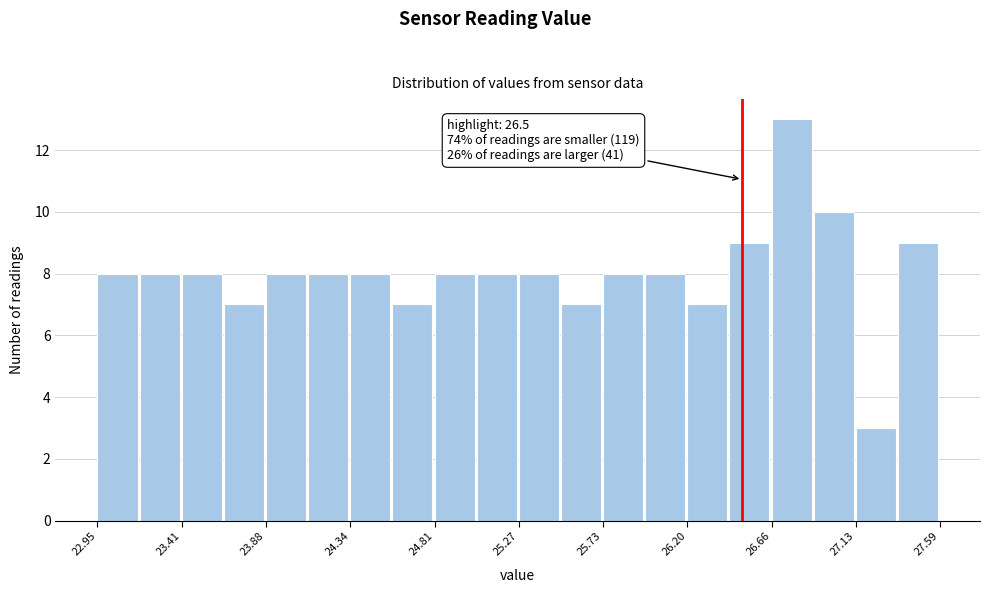

Which range on the x-axis has the tallest bar?

26.65 to 26.90